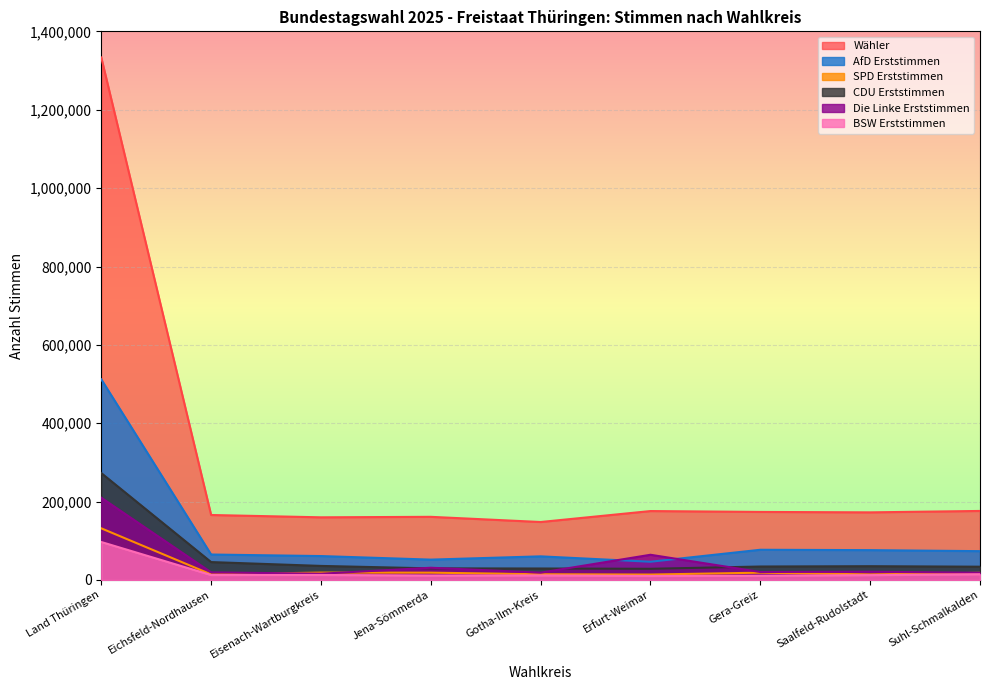

What is the label of the 4th point from the left?

Jena-Sömmerda